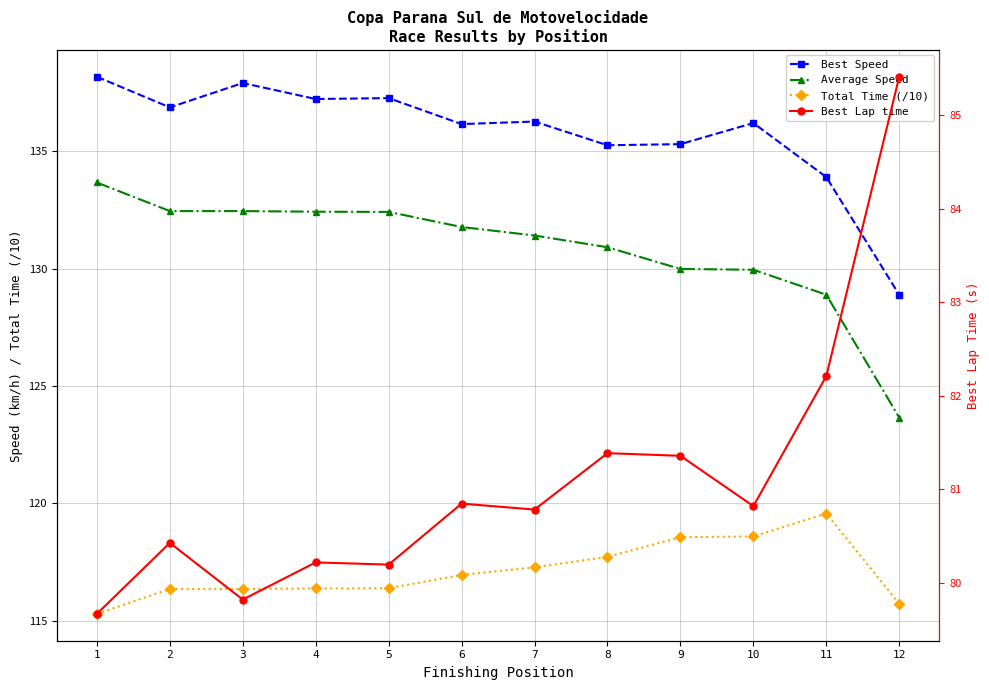

What is the difference between the highest and lowest values at 2?

56.4